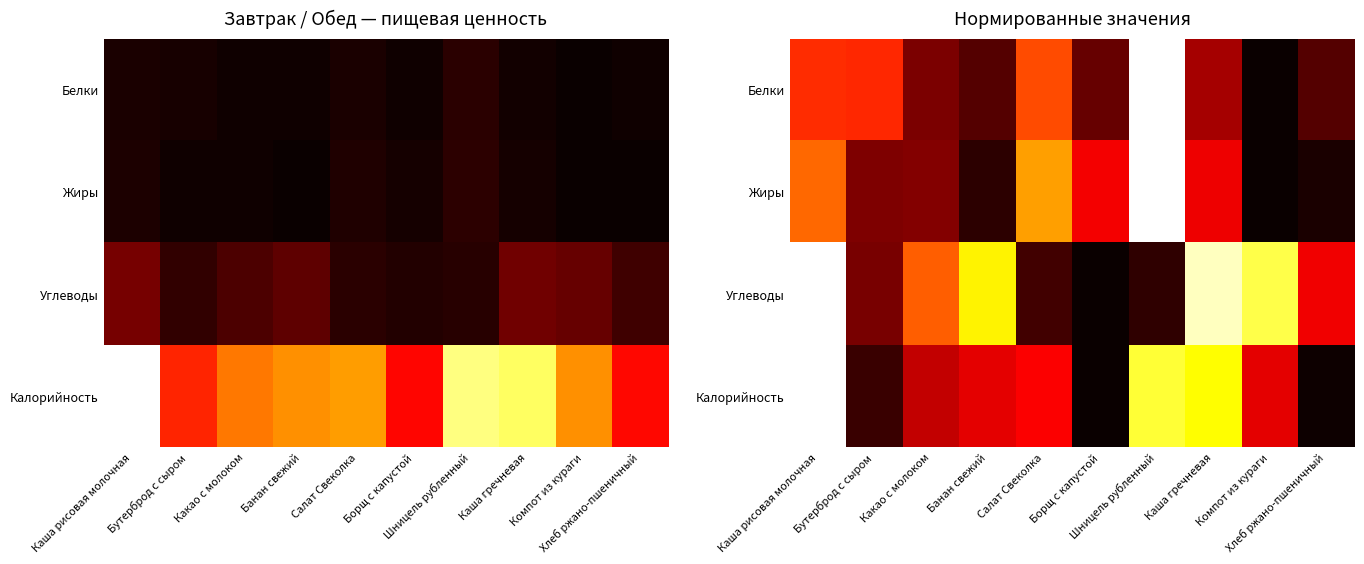

What is the total value across all series at Салат Свеколка?

1.5